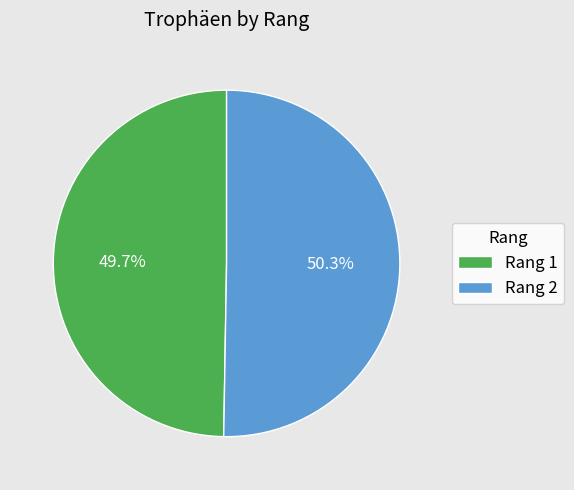

Is Rang 2 the majority of the pie?

Yes